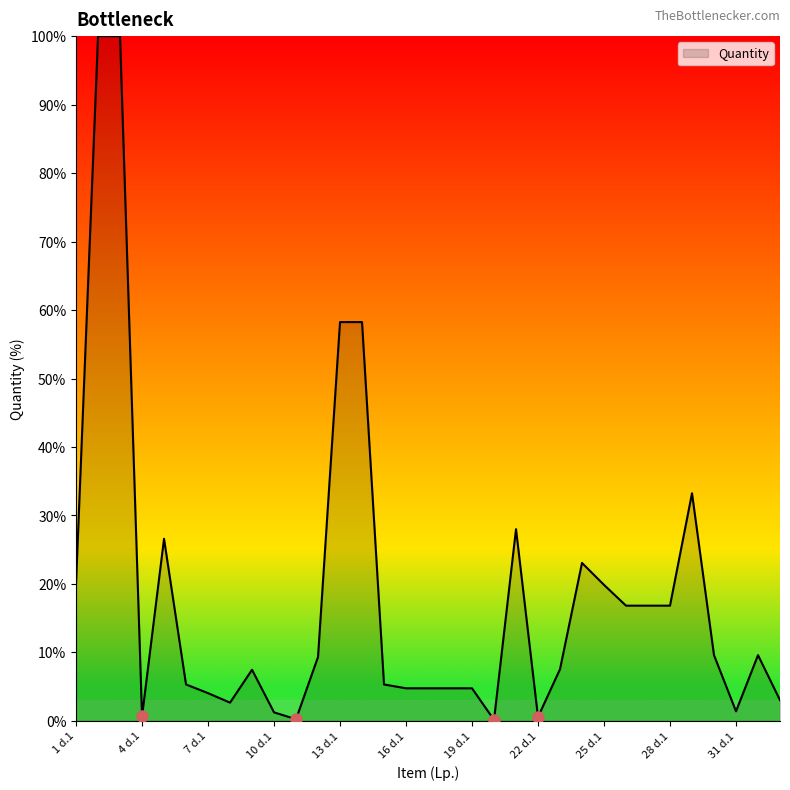

What is the difference between the maximum and minimum values?

99.9